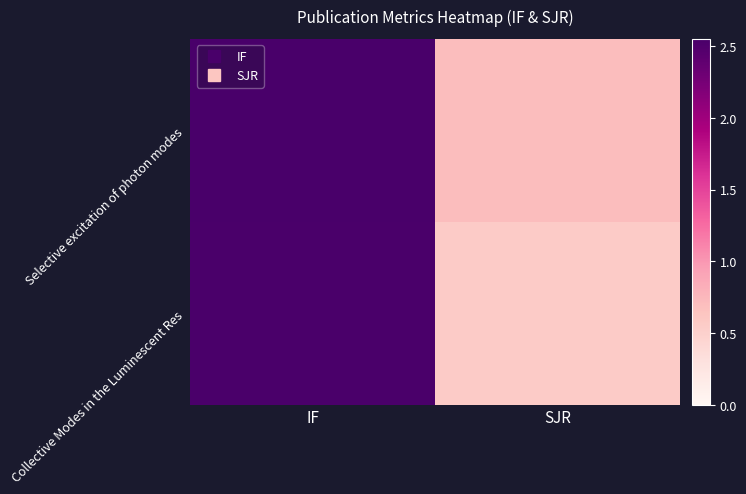

Reading left to right, list all the values displayed in this chart.

Selective excitation of photon modes: IF=2.5	SJR=0.7
Collective Modes in the Luminescent Res: IF=2.5	SJR=0.6